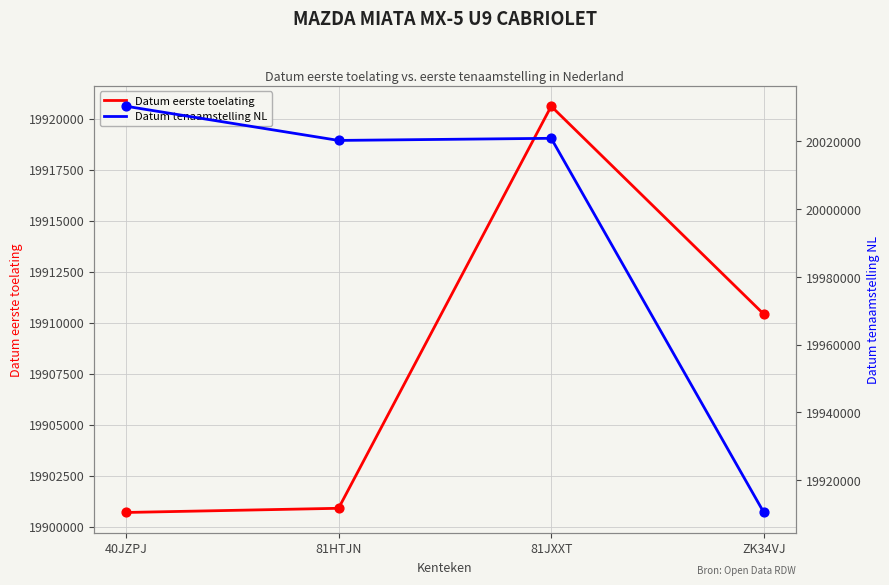

What is the total value across all series at 81HTJN?

39921212